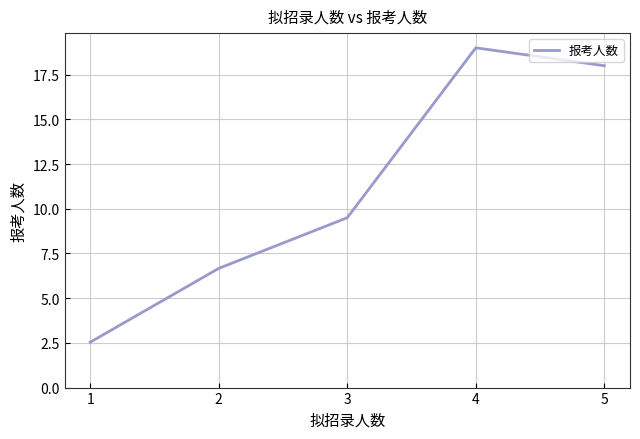

Reading left to right, transcribe all the data shown in this chart.

1=2.5	2=6.7	3=9.5	4=19.0	5=18.0